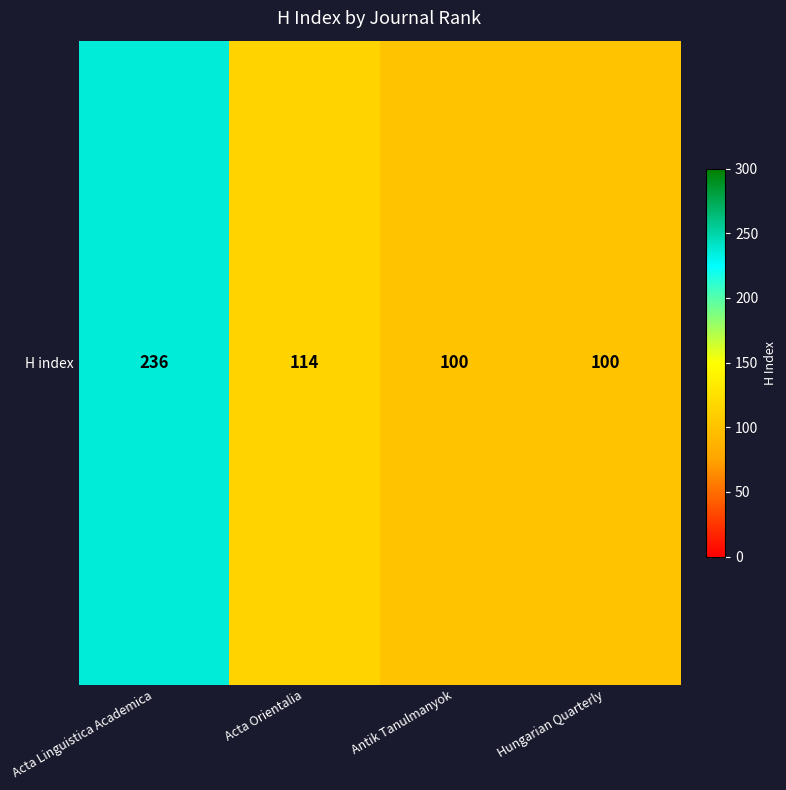

What is the ratio of the value at Hungarian Quarterly to the value at Acta Orientalia?

0.9